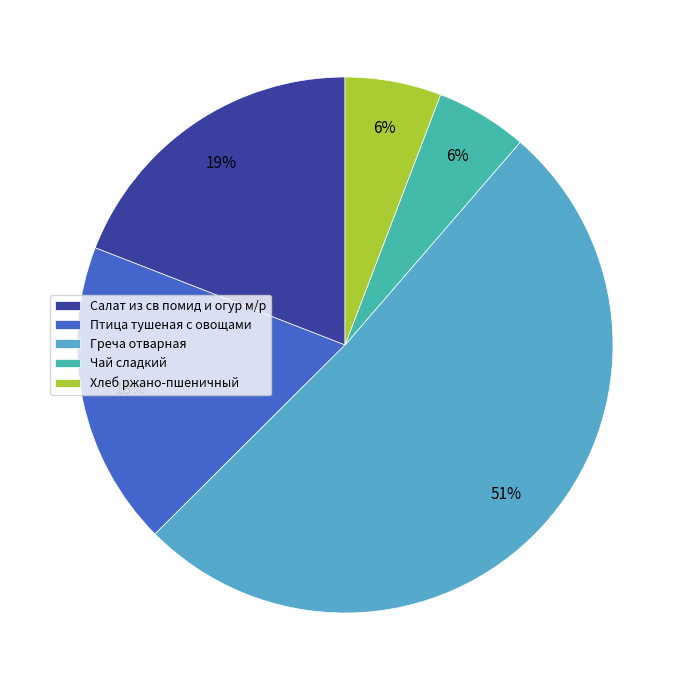

Between Хлеб ржано-пшеничный and Греча отварная, which is larger?

Греча отварная